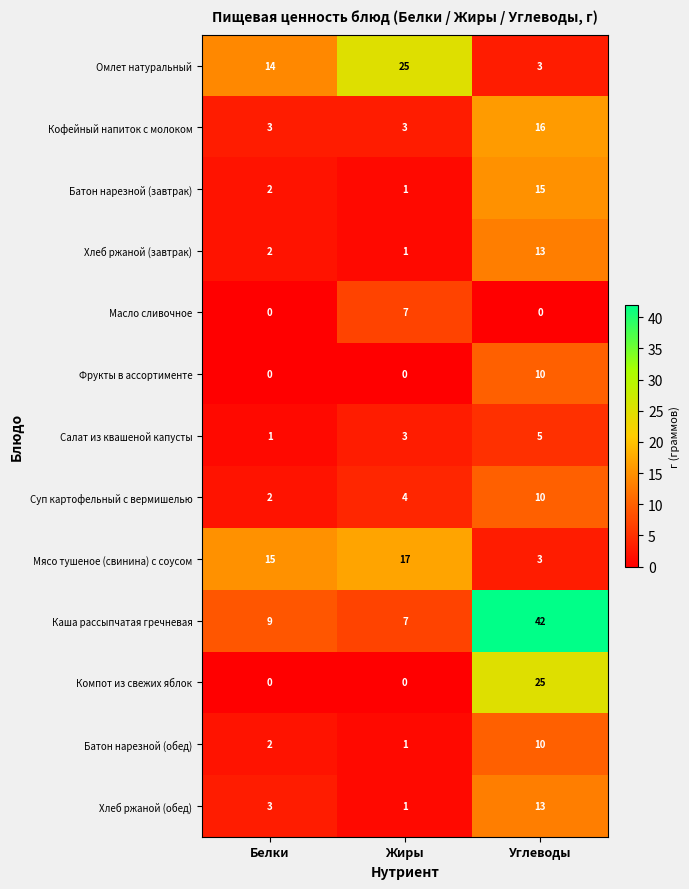

How many Салат из квашеной капусты values are between 1 and 5?

3